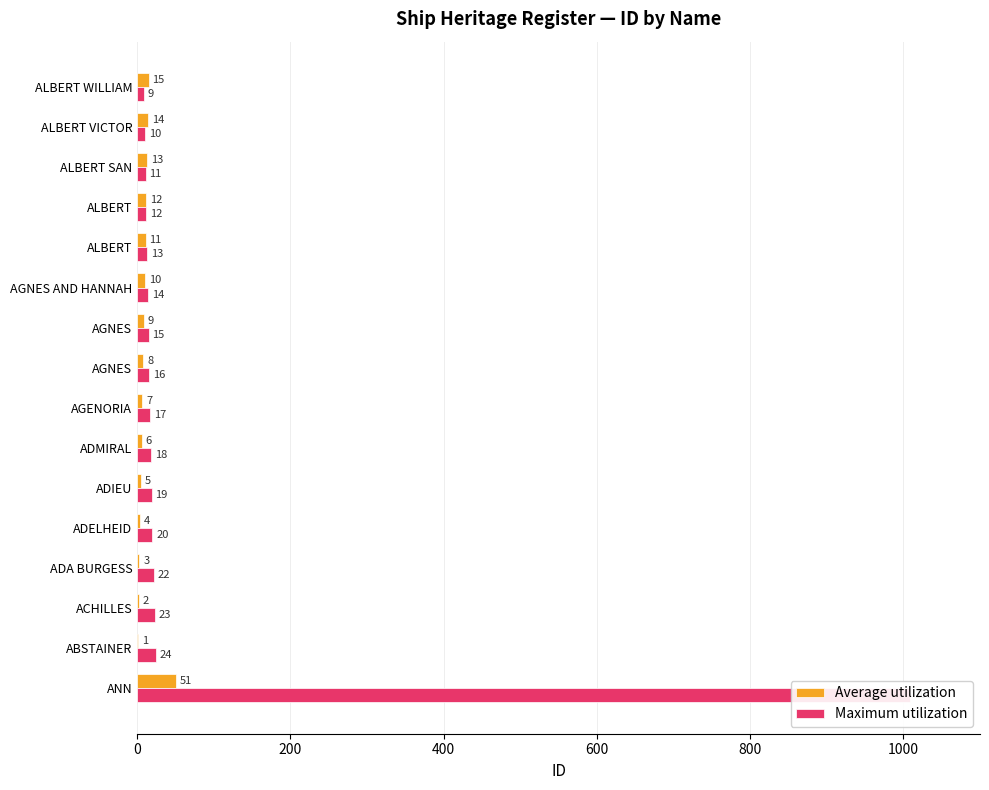

What are all the series names shown in the legend?

Average utilization, Maximum utilization